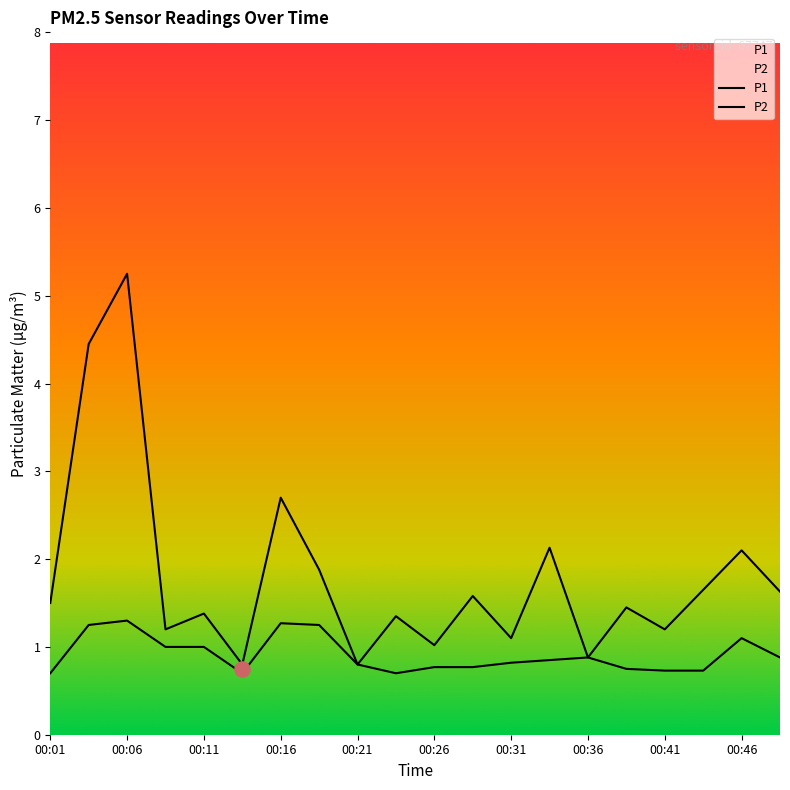

What is the total value across all series at 00:41?

1.9